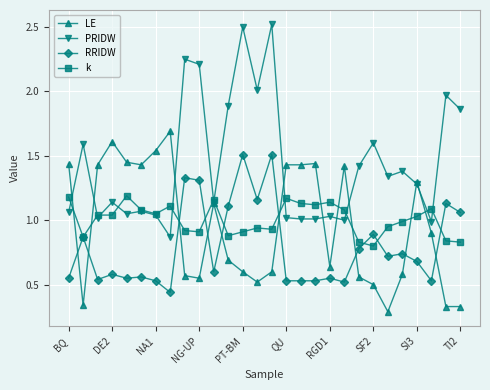

List the series in order of their peak value, highest first.

PRIDW, LE, RRIDW, k